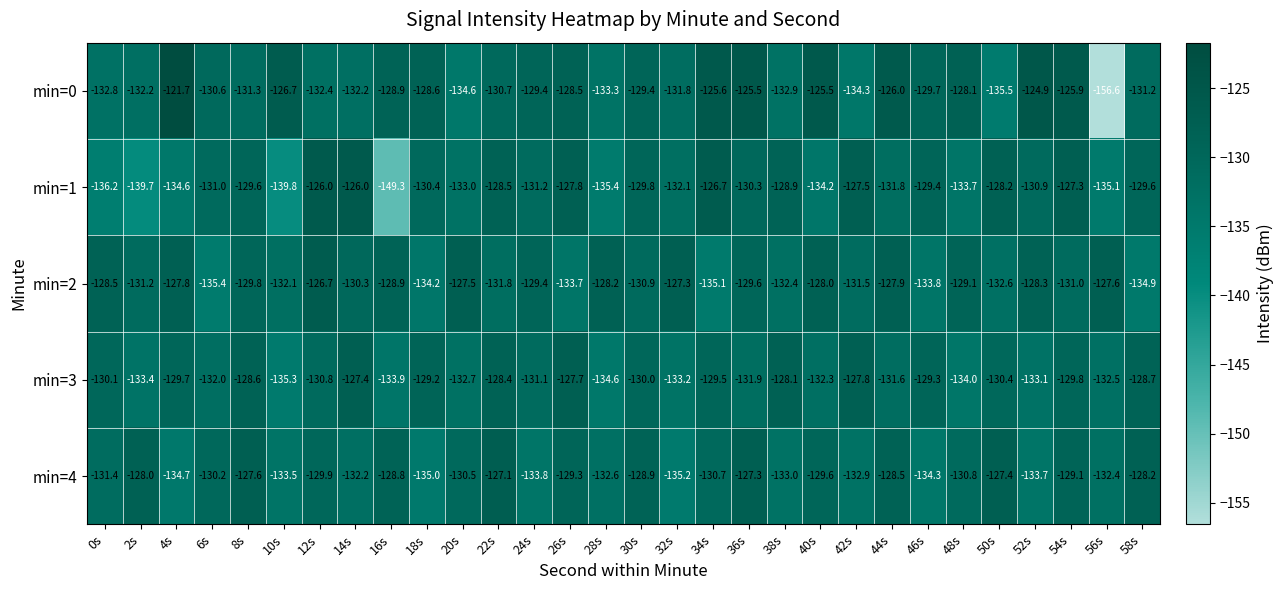

At which label is min=0 closest to -139?

50s